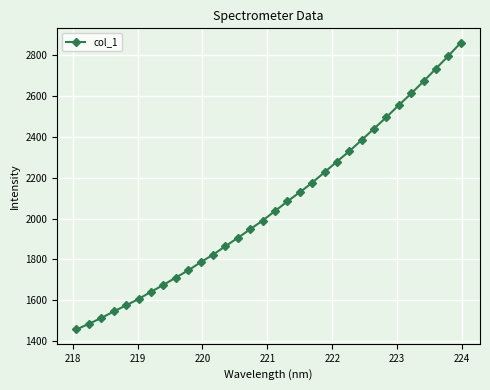

Is this an area chart (filled region under the line)?

No